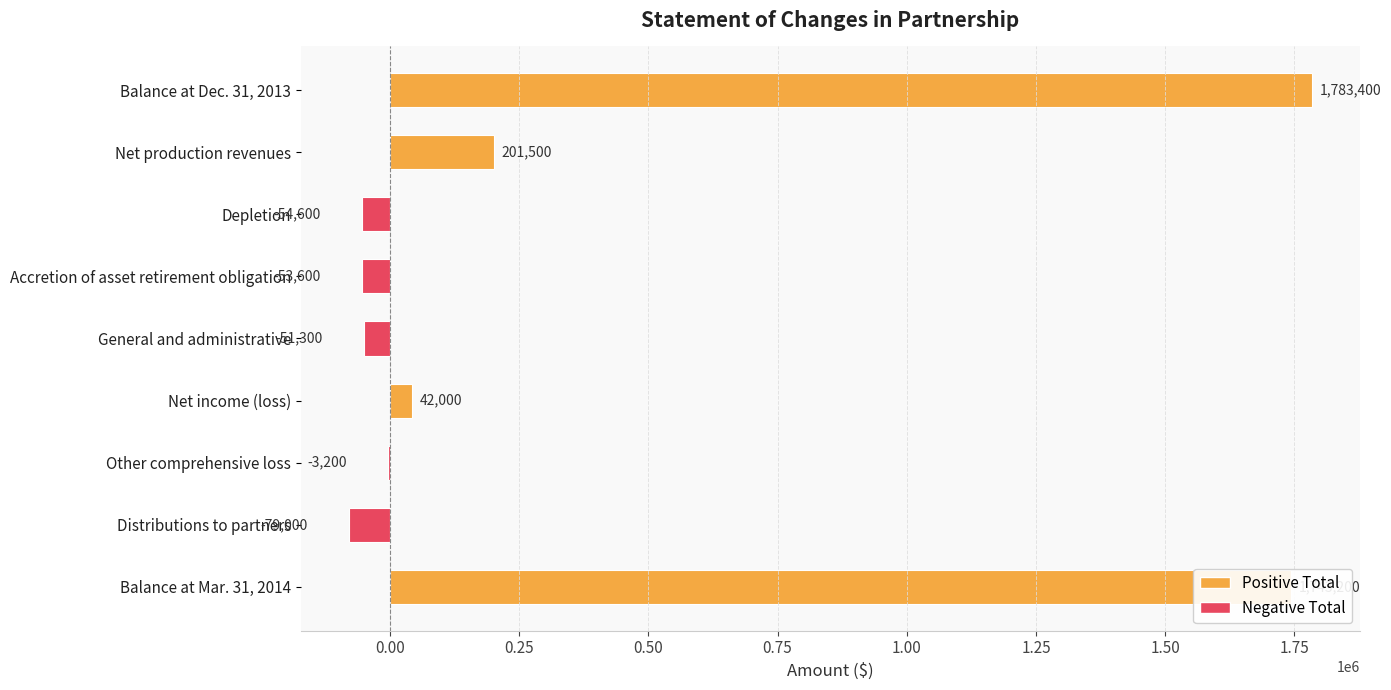

What is the greatest value displayed?

1783400